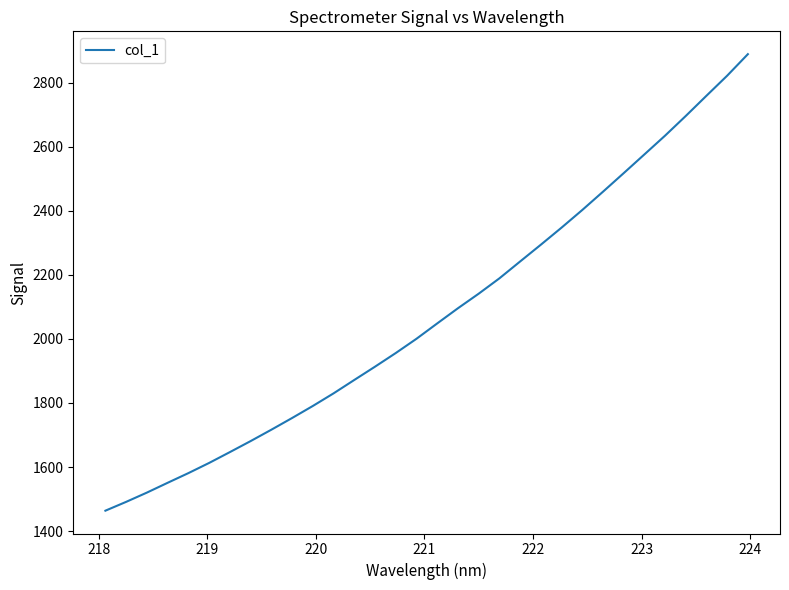

What is the minimum value shown in the chart?

1463.7